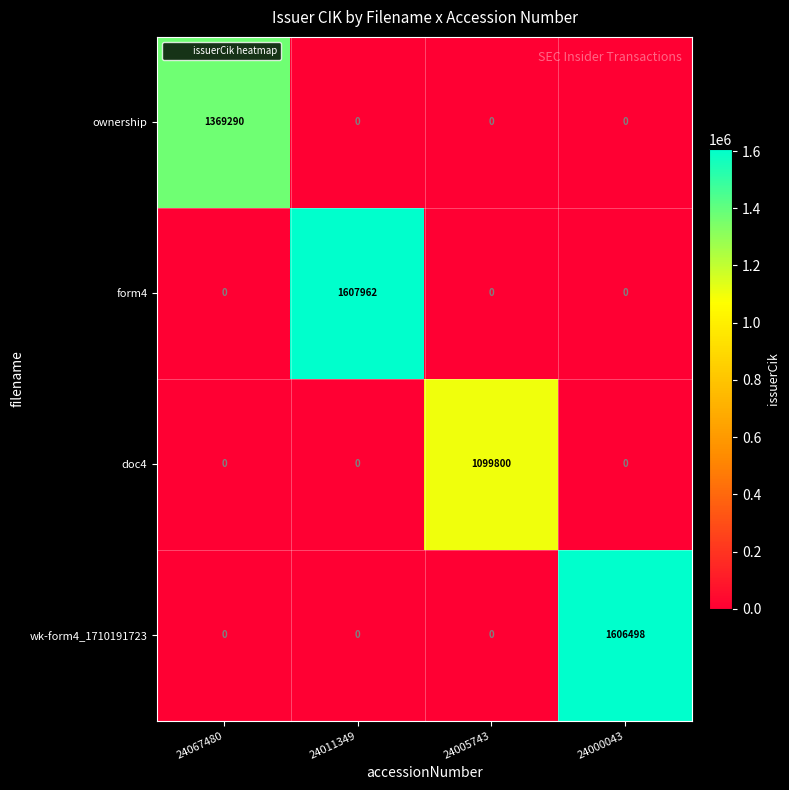

How many data points in doc4 are above 0?

1